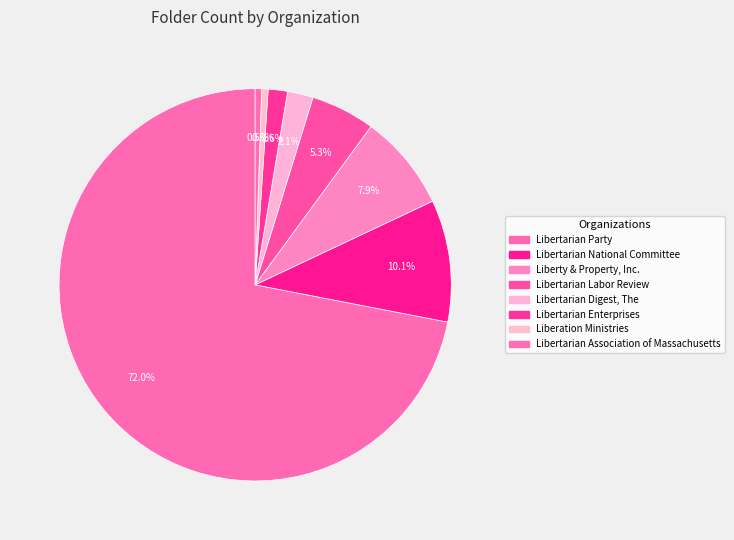

What percentage is the Libertarian National Committee slice, to the nearest percent?

10%